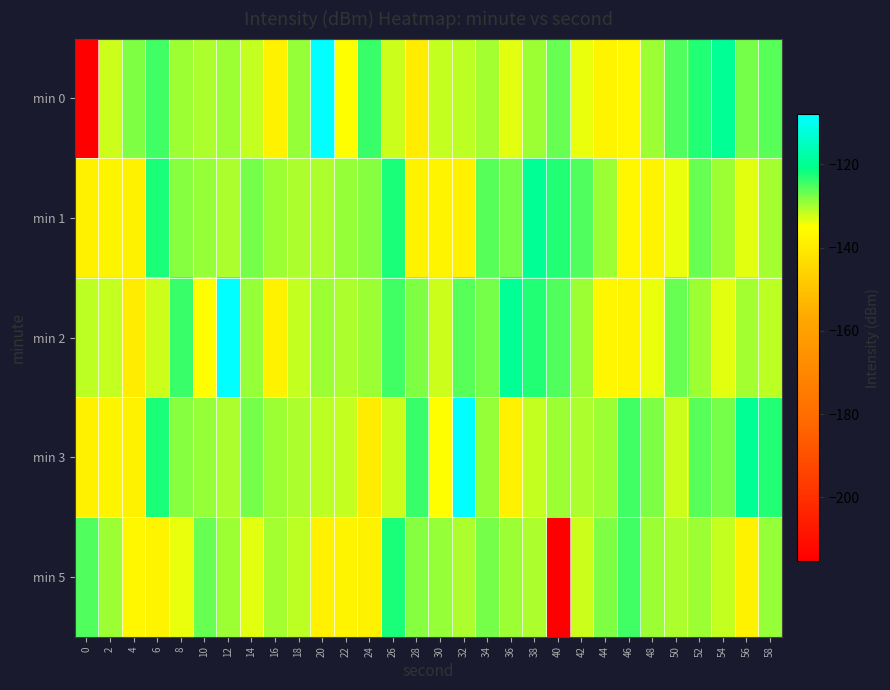

How many categories are shown in the chart?

30